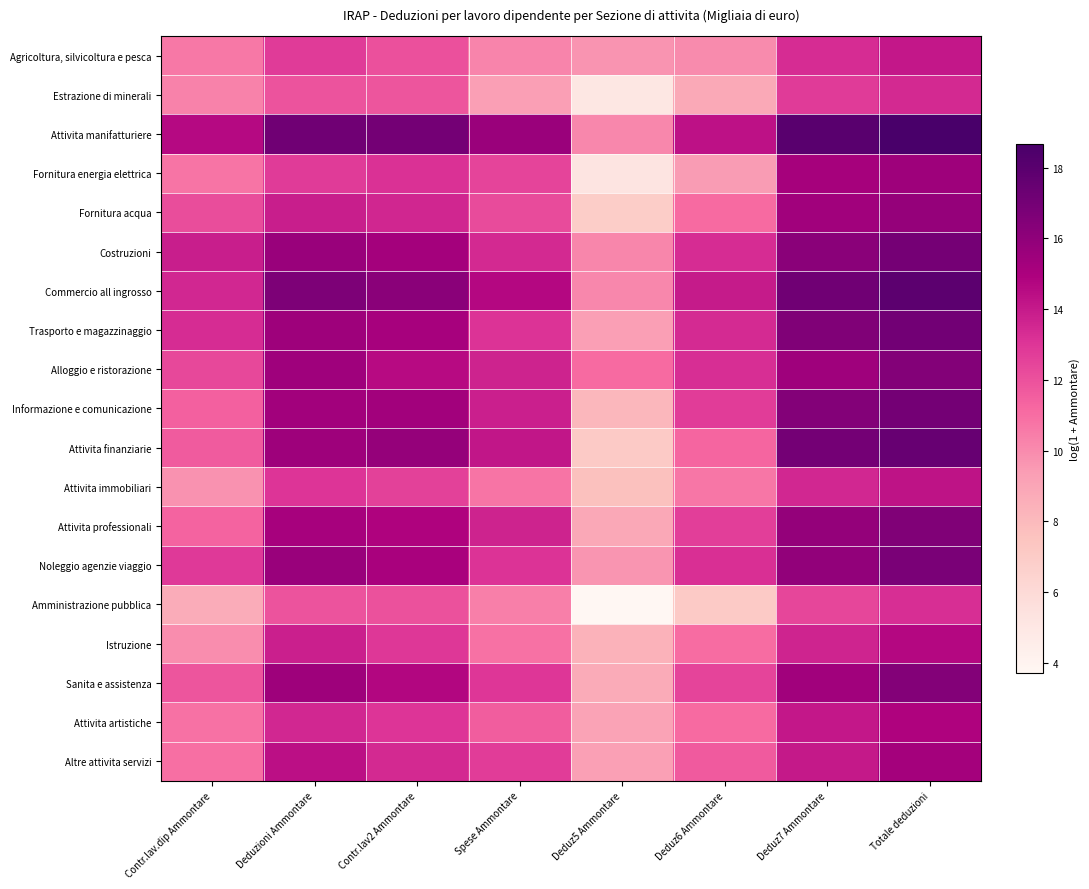

What is the total value across all series at Contr.lav.dip Ammontare?

220.6